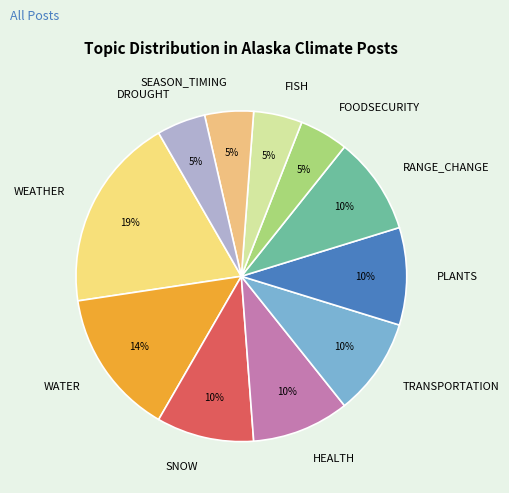

Which slice is the largest?

WEATHER